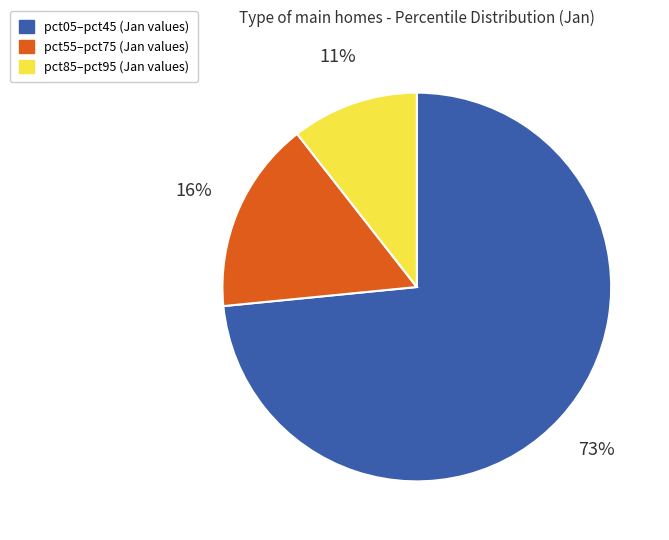

Does any single category account for the majority?

Yes